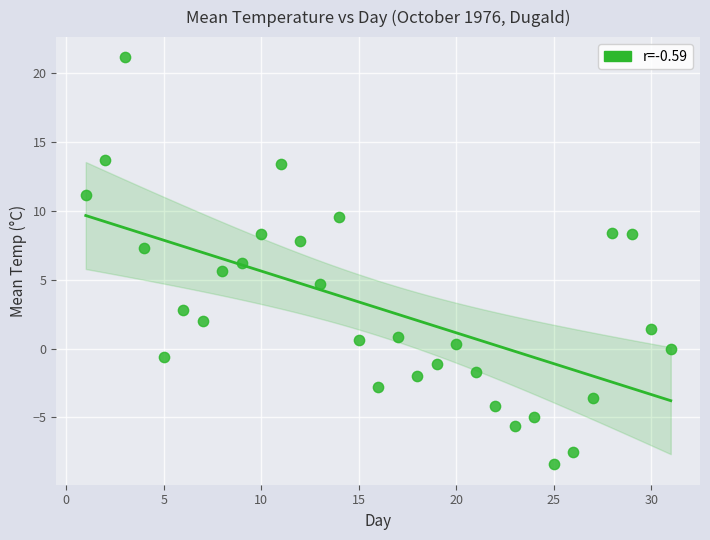

What is the range of X values (max minus min)?

30.0